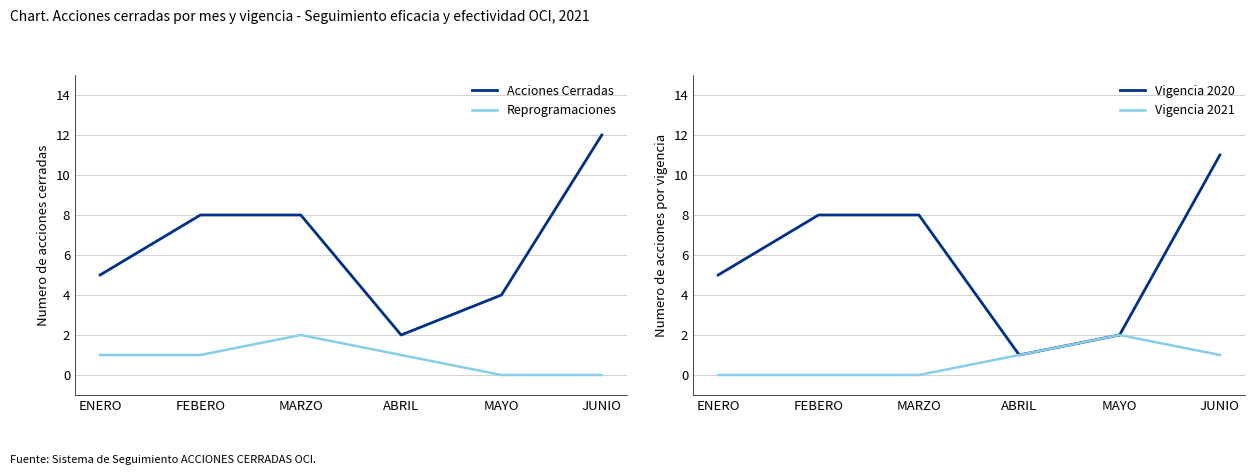

Between JUNIO and ENERO, which is larger?

JUNIO